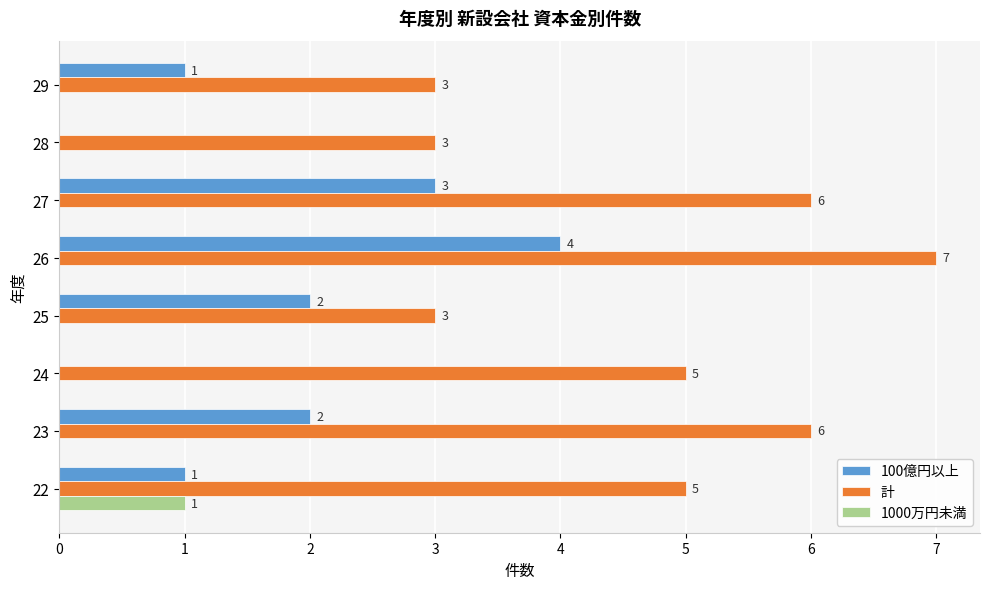

How many positive values does the 100億円以上 series have?

6